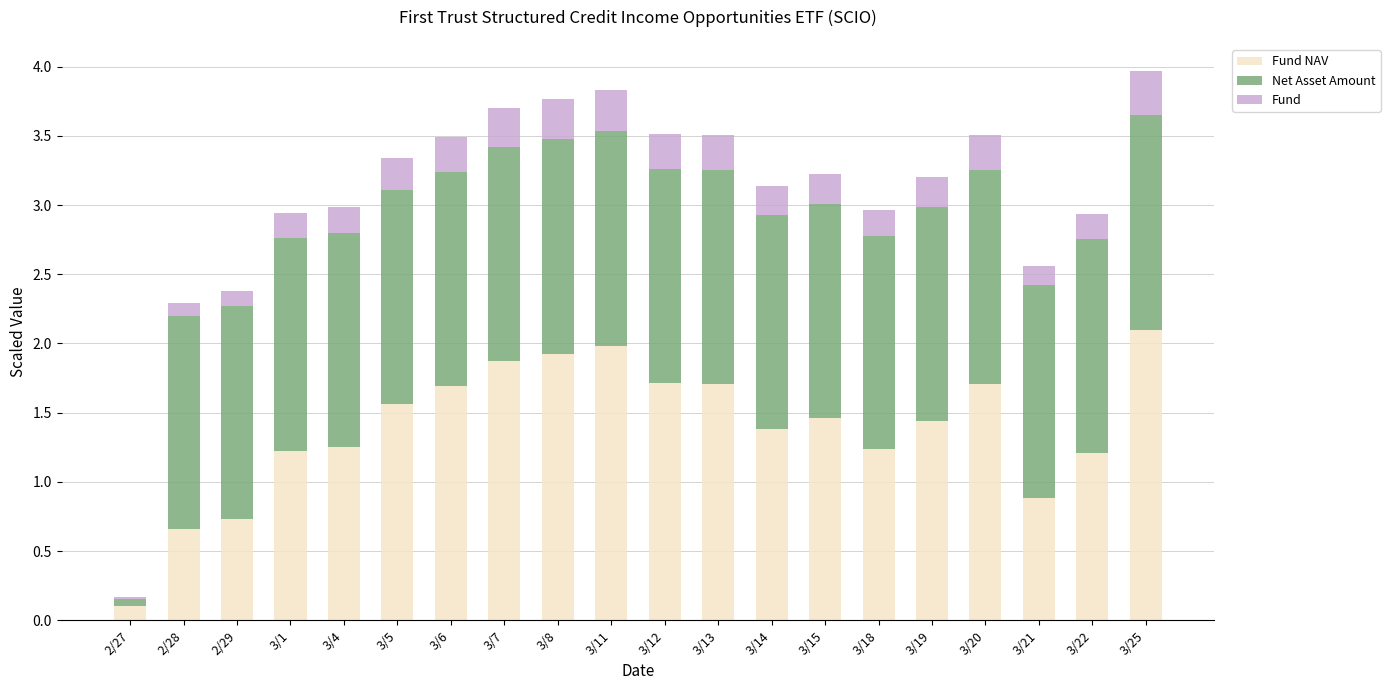

What is the total value across all series at 3/15?

3.2